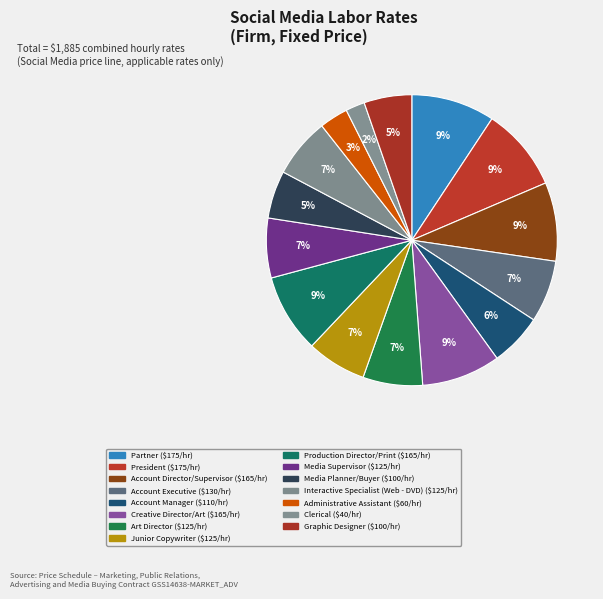

To the nearest percent, what portion does Clerical represent?

2%